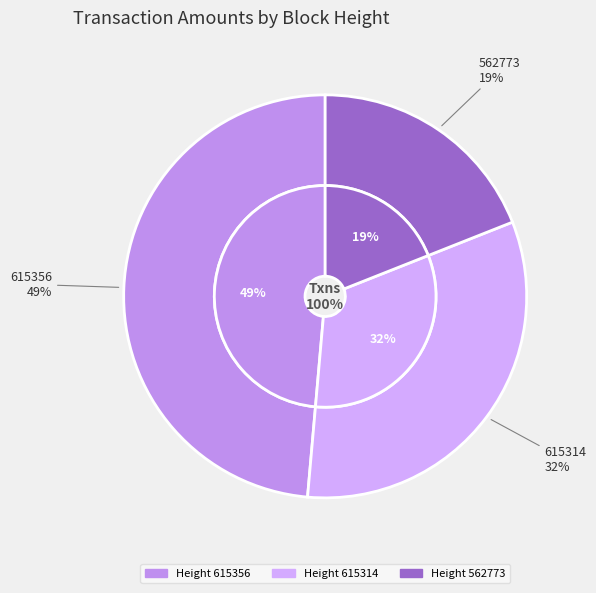

Is it true that 615314 is 32% of the pie?

True